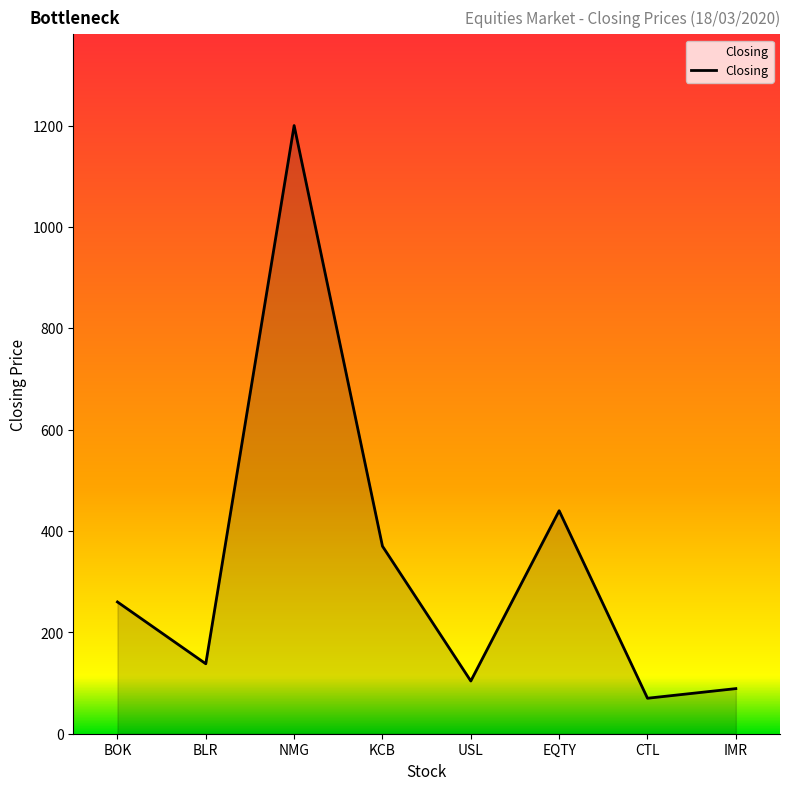

Count the number of categories in the chart.

8